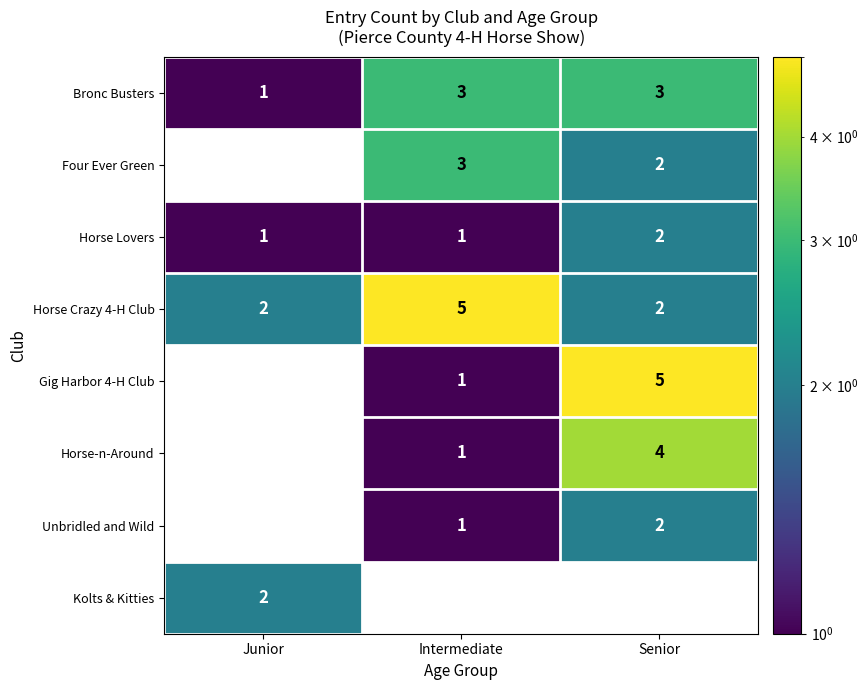

How many values in the row_3 series exceed 2?

1